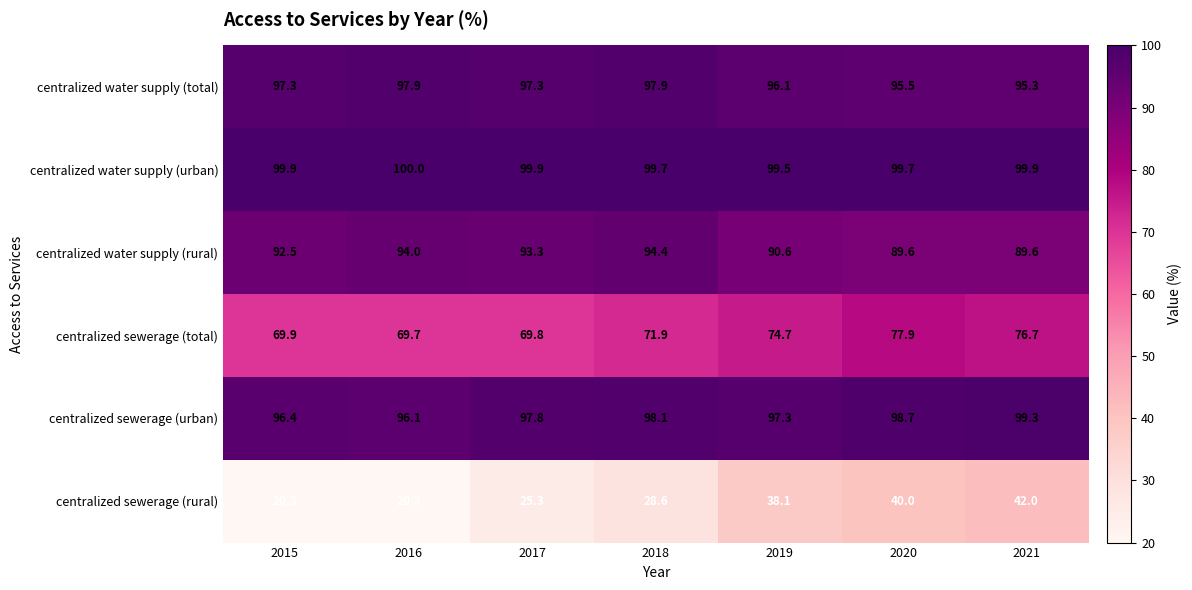

What is the lowest value of the centralized sewerage (urban) series?

96.1